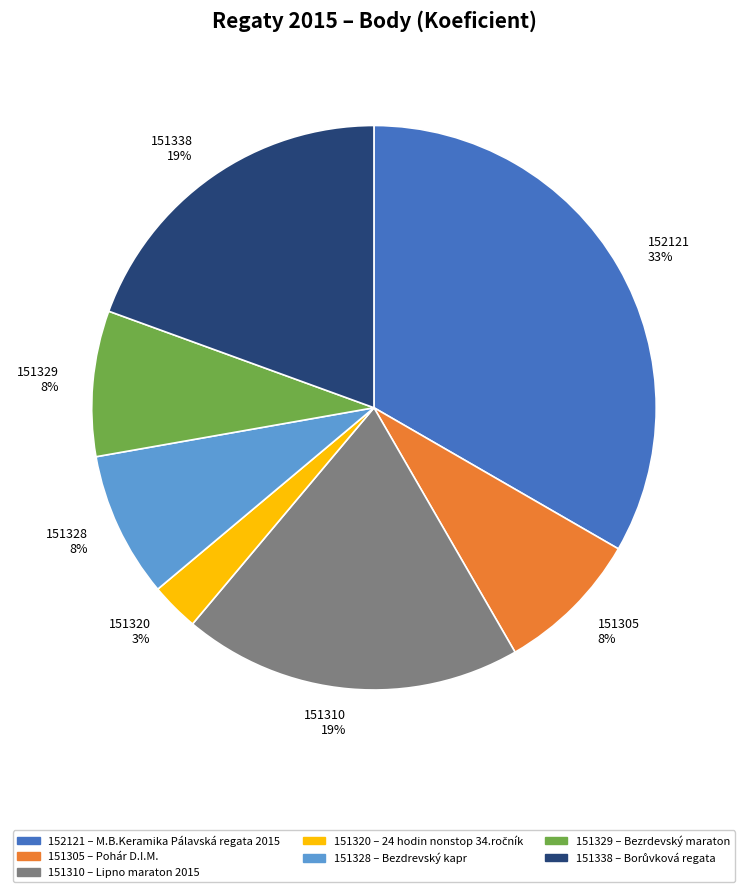

Combined, do 151320 and 152121 account for over 50%?

No